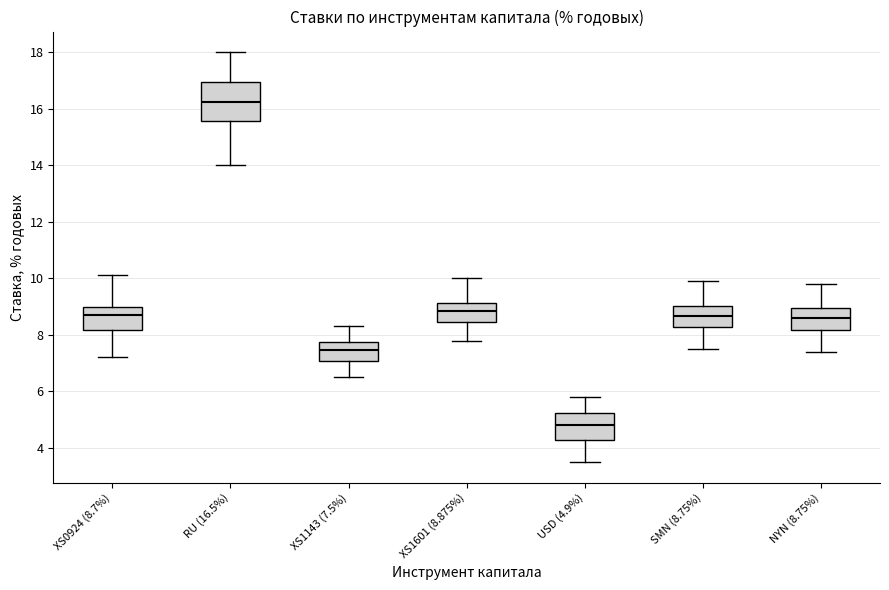

Where does the upper whisker of the box for USD (4.9%) end on the y-axis? The values are not printed on the chart, so give them approximately, as read against the axis.

5.8